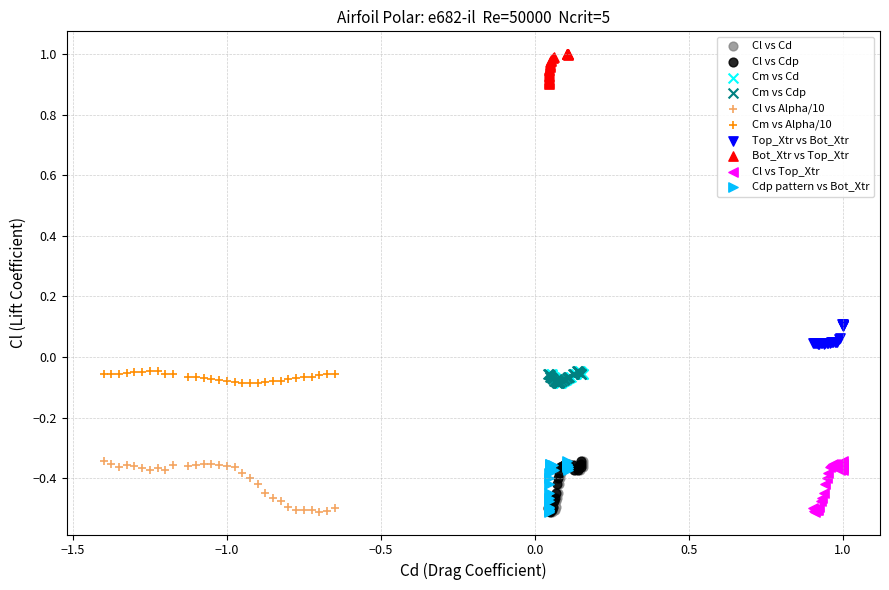

Which series reaches the maximum Y coordinate?

Bot_Xtr vs Top_Xtr